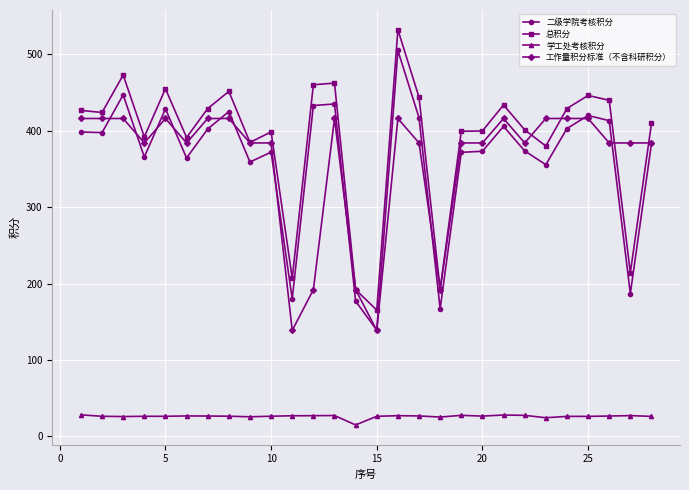

How many lines are shown in the chart?

4